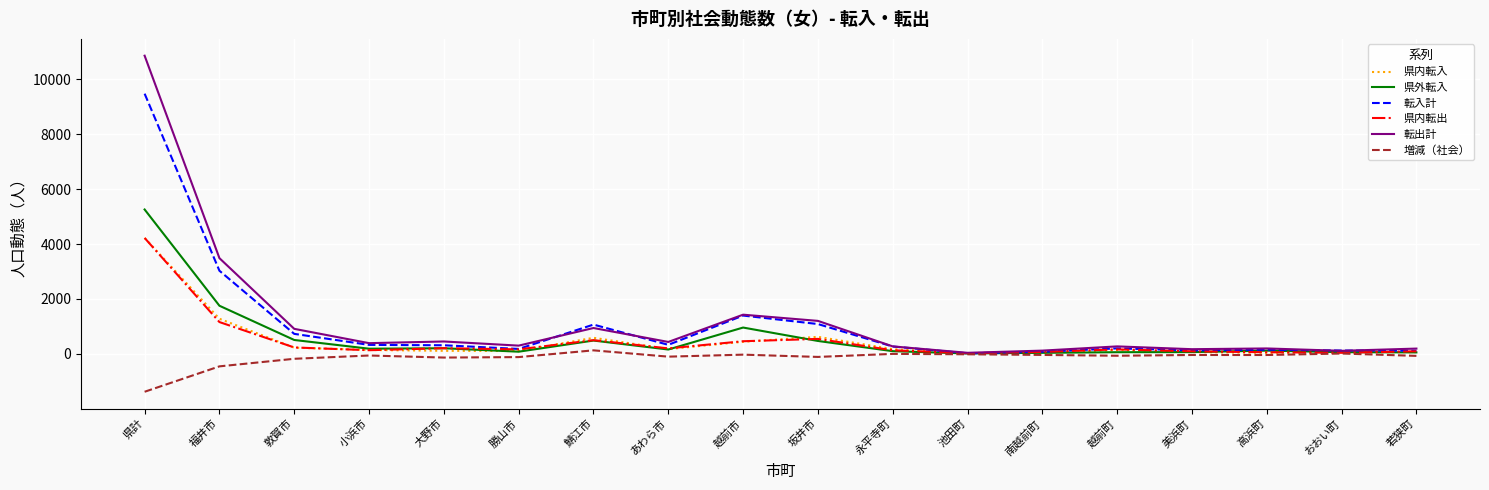

What position from the right is 永平寺町?

8